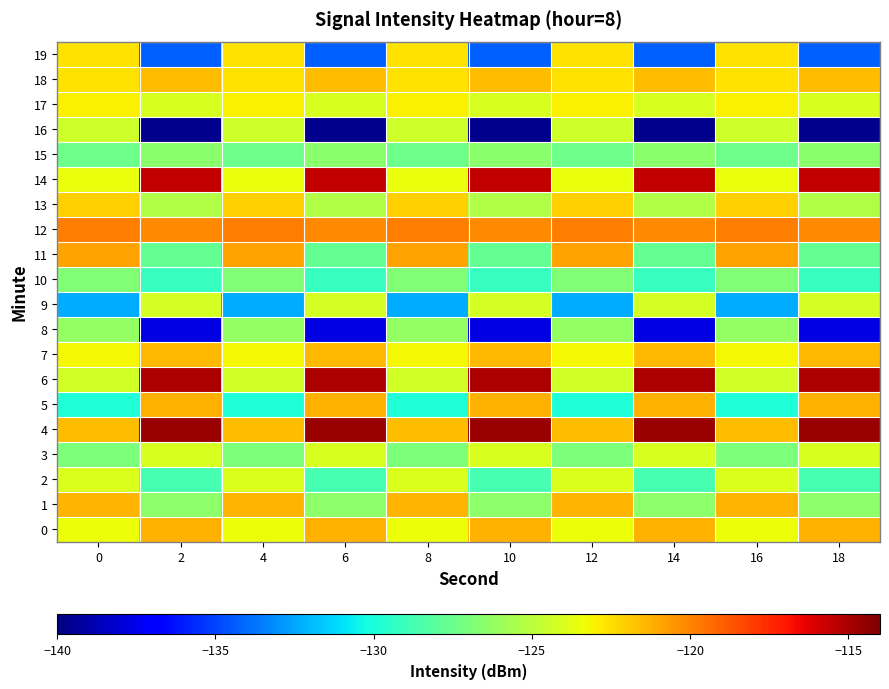

What is the spread (max minus min) of values at 14?

25.0